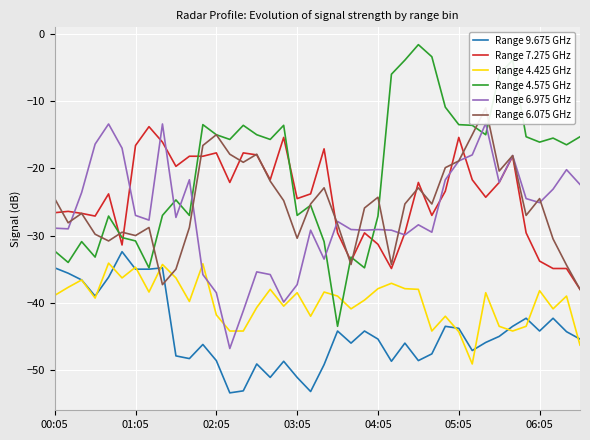

How many interior local valleys does the Range 6.075 GHz series have?

11